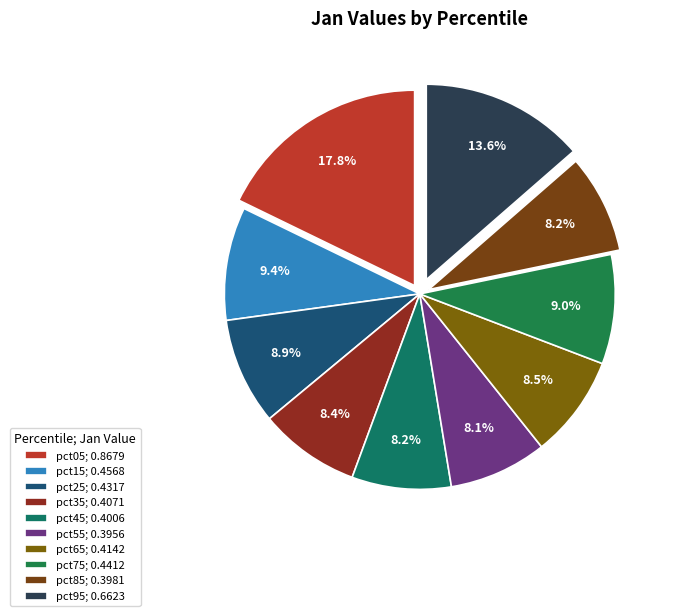

Rank the categories by value from lowest to highest.

pct55, pct85, pct45, pct35, pct65, pct25, pct75, pct15, pct95, pct05